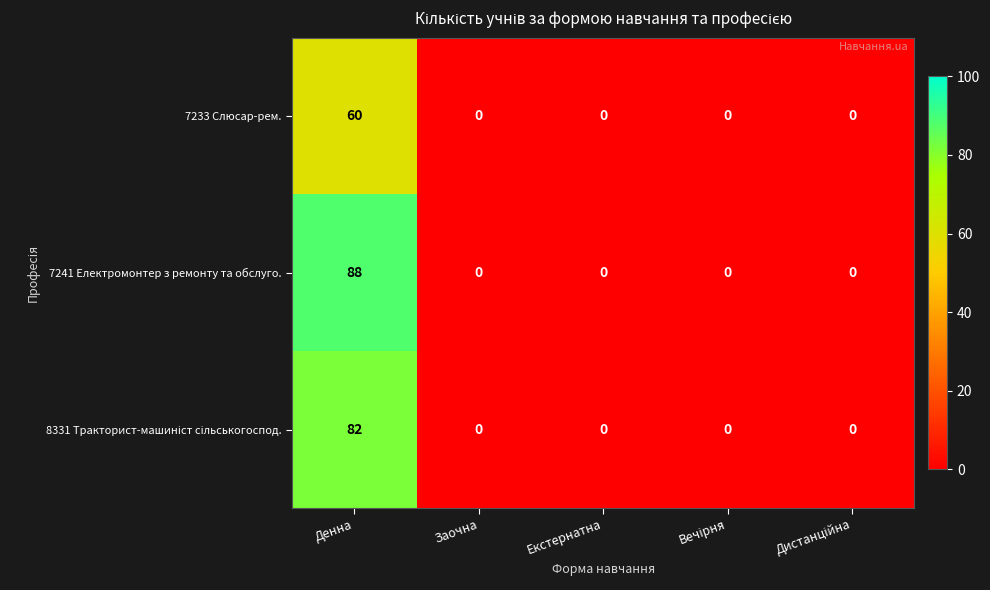

Which series has the largest range (max minus min)?

7241 Електромонтер з ремонту та обслуго.